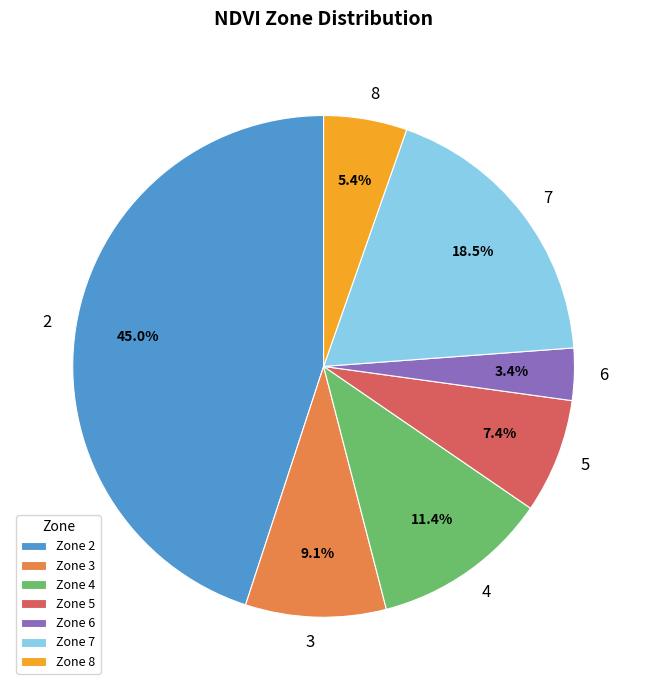

Does any single category account for the majority?

No